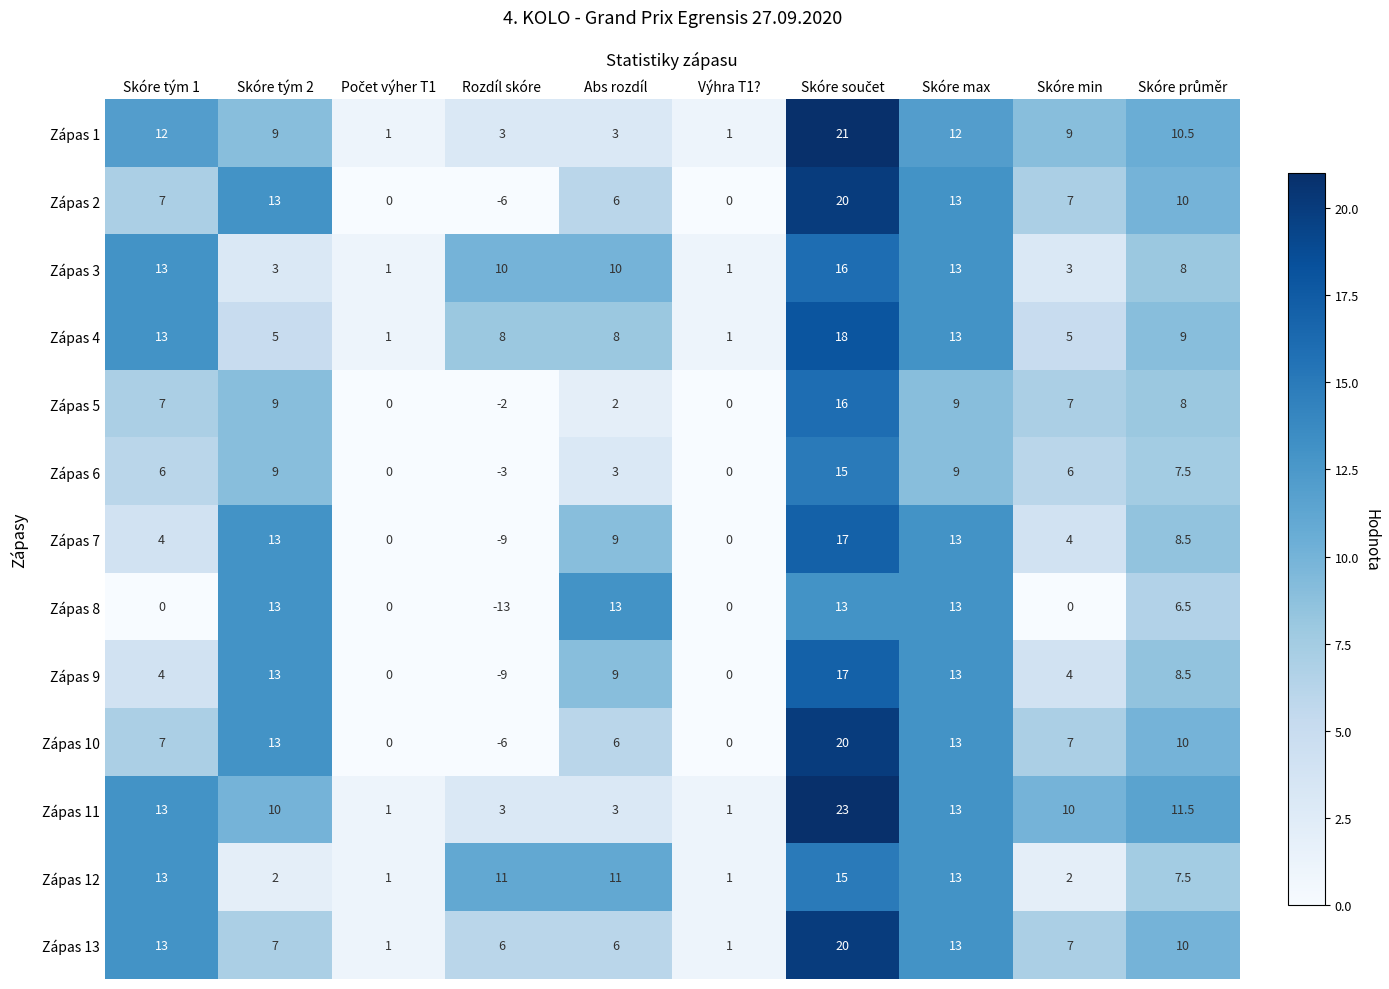

Which series changed the most between Skóre tým 1 and Skóre max?

Zápas 8